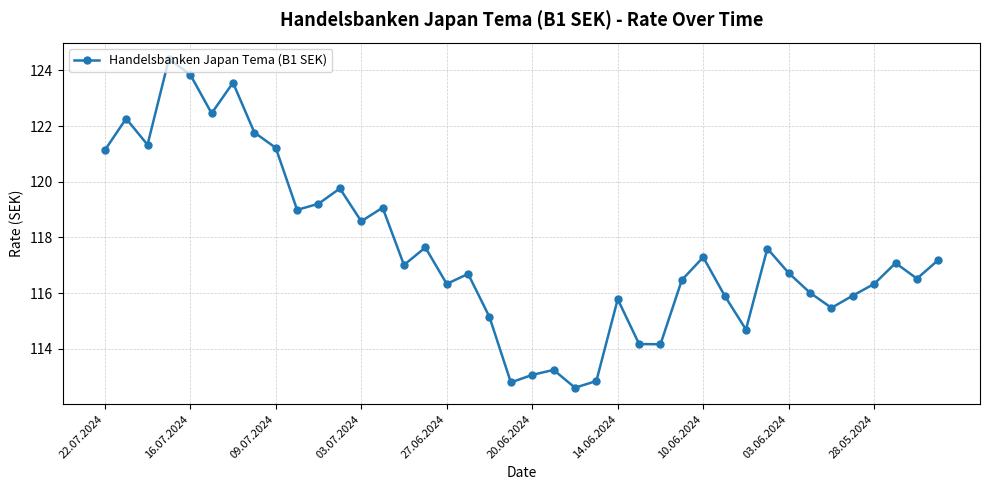

How many series are shown in this chart?

1